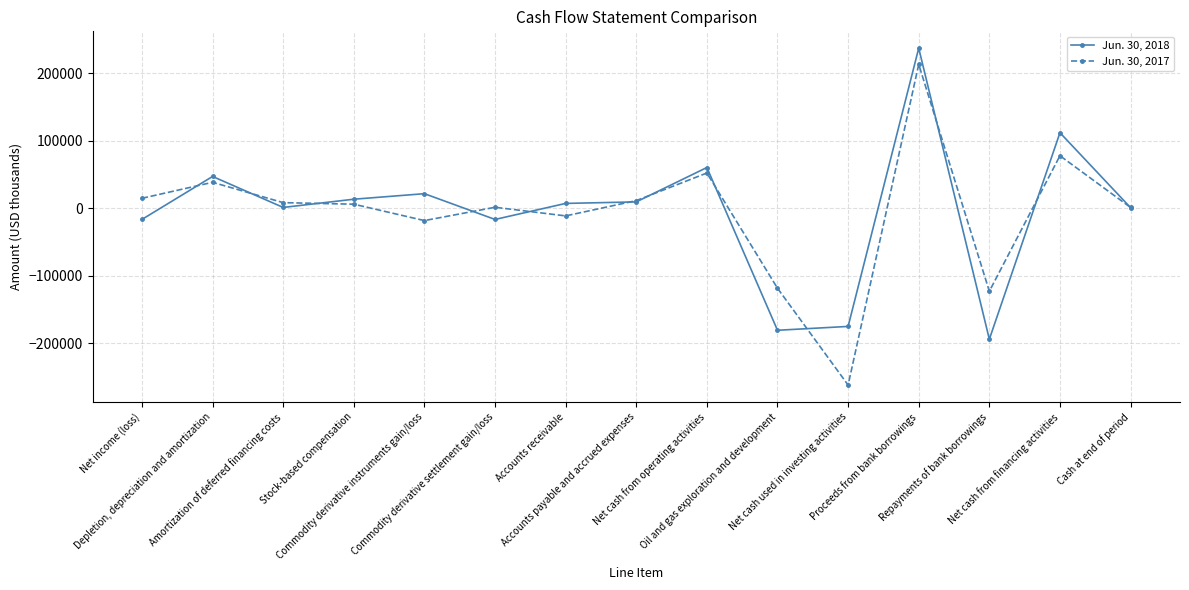

At which label does Jun. 30, 2018 reach its peak?

Proceeds from bank borrowings